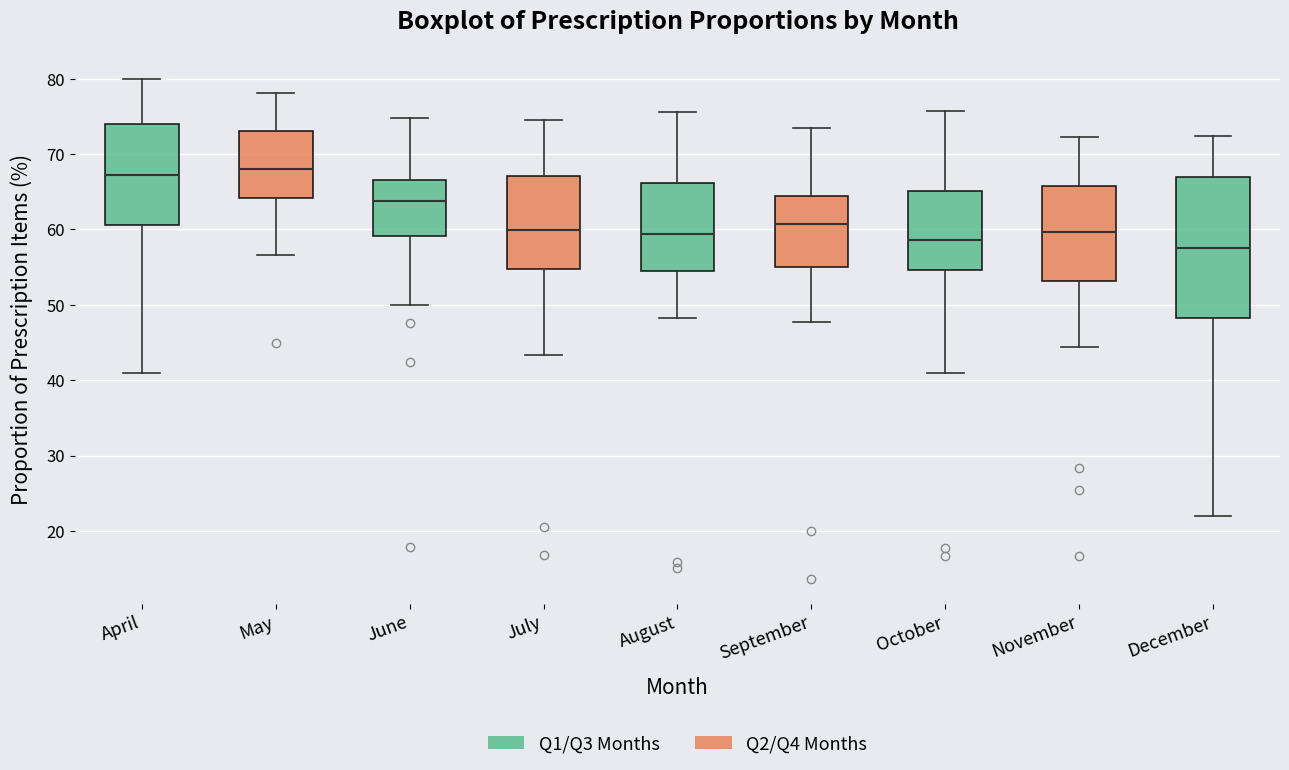

Reading left to right, read every box against the y-axis: the position of its median line, the range the box covers, and the ends of its whiskers. The values are not printed on the chart, so give them approximately, as read against the axis.

April: median 67, box 61 to 74, whiskers 41 to 80
May: median 68, box 64 to 73, whiskers 57 to 78
June: median 64, box 59 to 67, whiskers 50 to 75
July: median 60, box 55 to 67, whiskers 43 to 75
August: median 59, box 55 to 66, whiskers 48 to 76
September: median 61, box 55 to 64, whiskers 48 to 73
October: median 59, box 55 to 65, whiskers 41 to 76
November: median 60, box 53 to 66, whiskers 44 to 72
December: median 58, box 48 to 67, whiskers 22 to 72